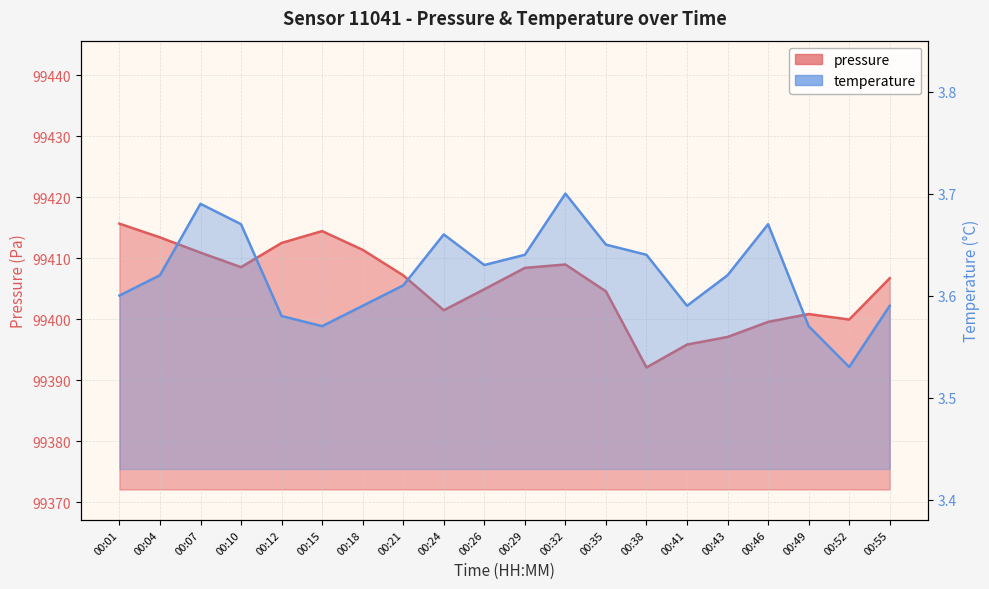

What is the sum of the temperature values at 00:18 and 00:43?

7.2